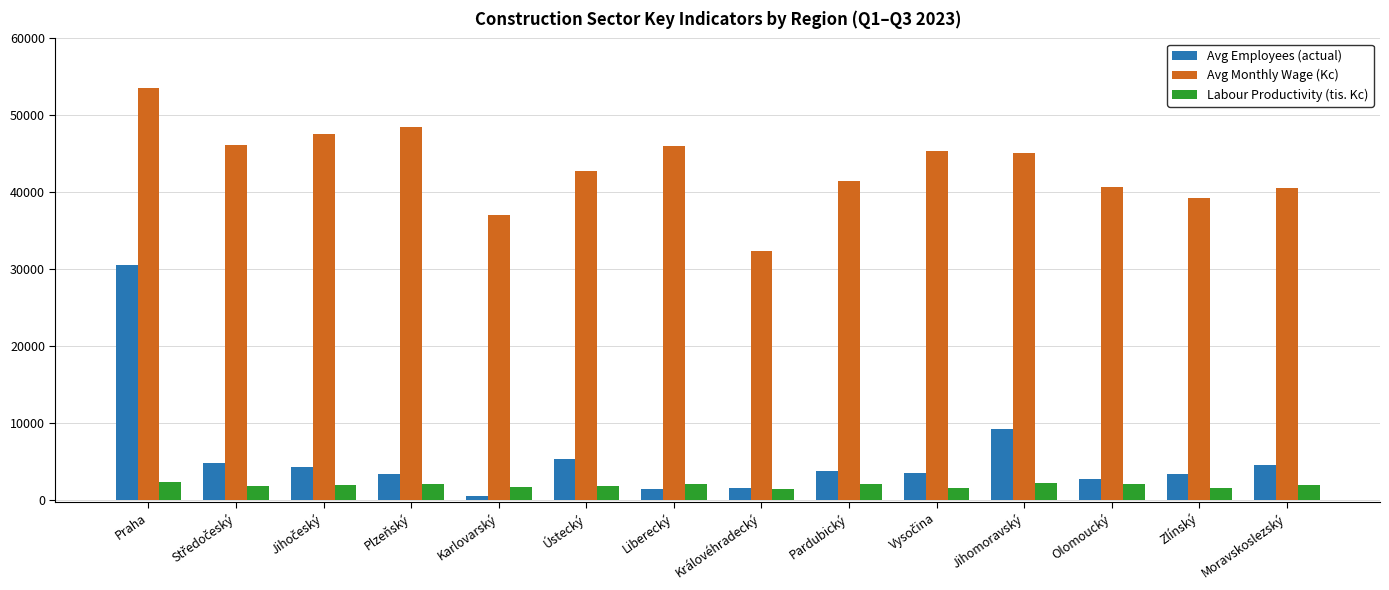

How many bars are there in each group?

3